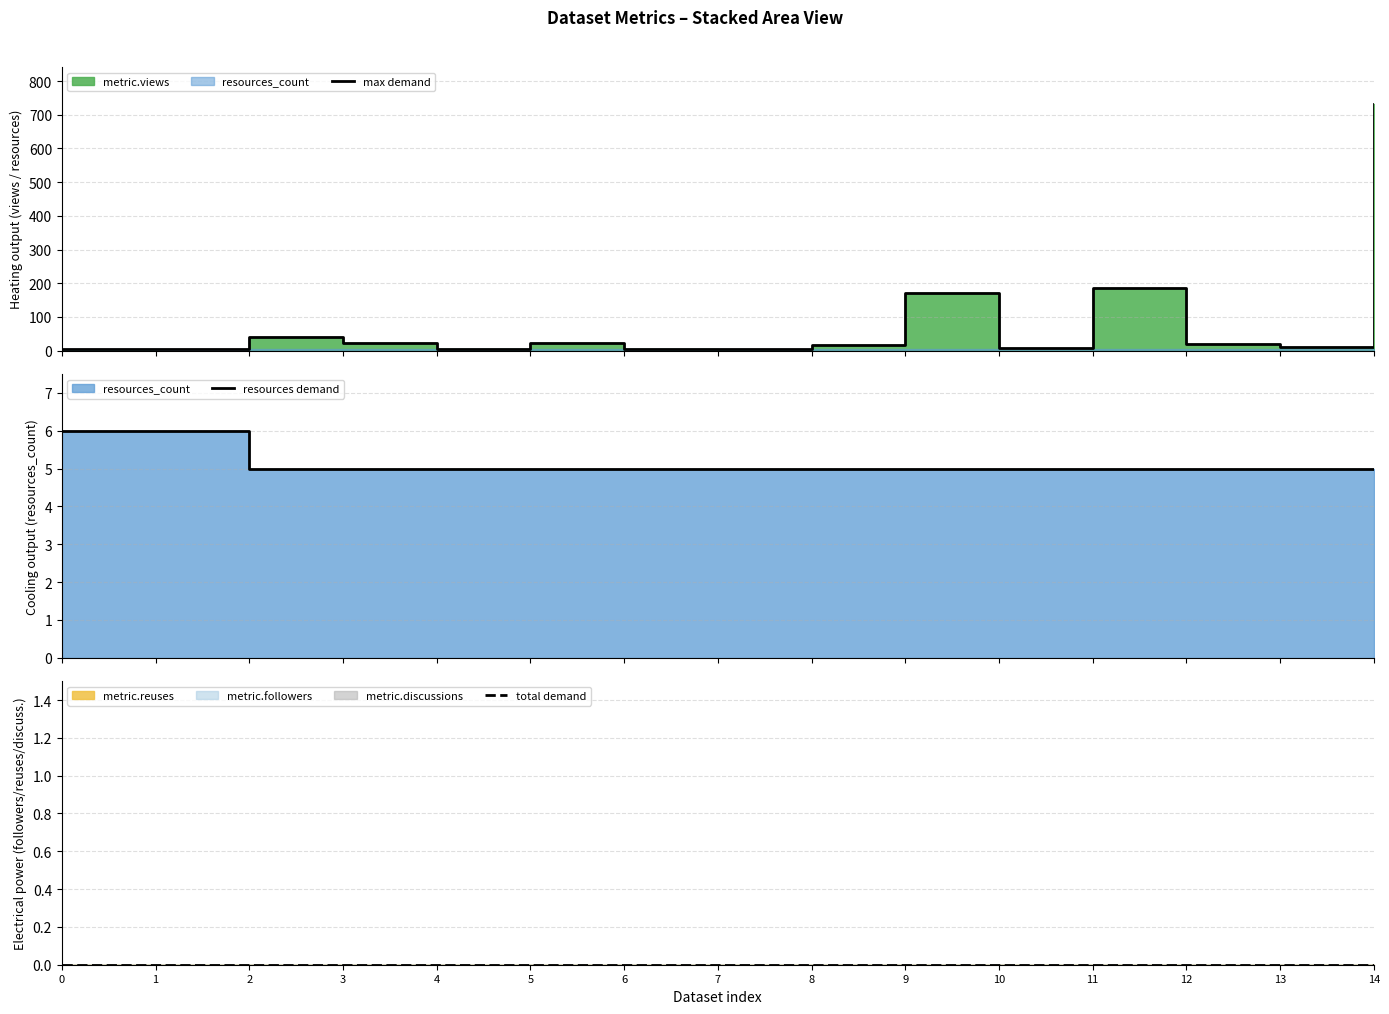

At which category is the sum across all series the highest?

14